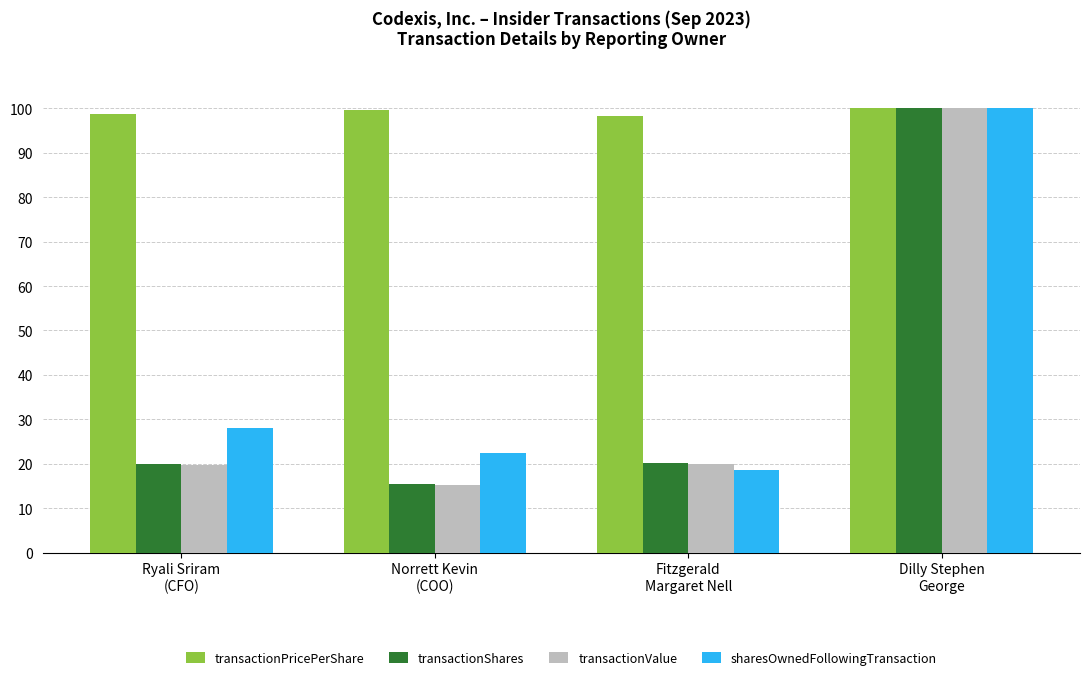

What is the difference between the maximum and minimum values in the transactionValue series?

84.7